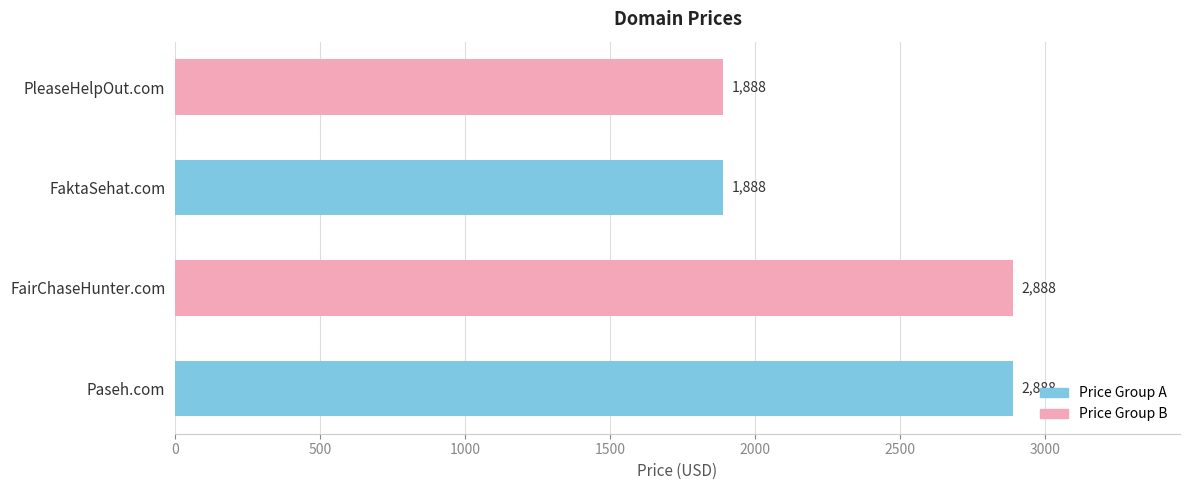

What is the average value?

2388